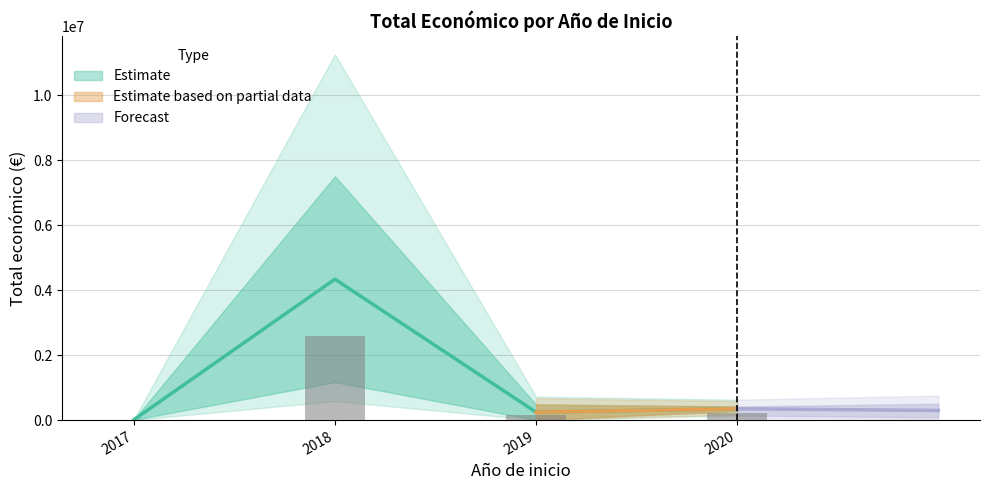

Between 2018 and 2018, which is larger?

2018